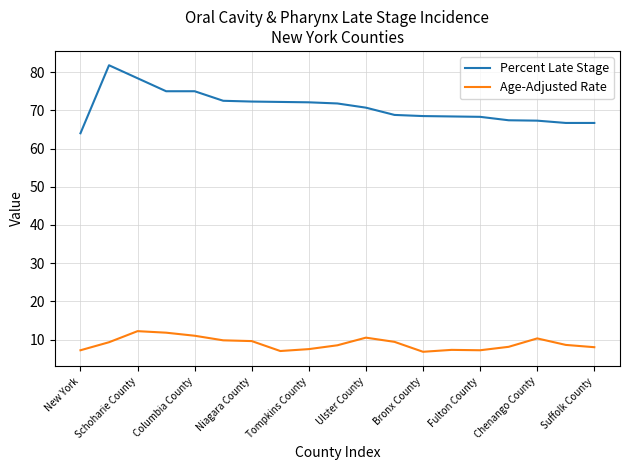

What is the minimum value for Percent Late Stage?

64.0